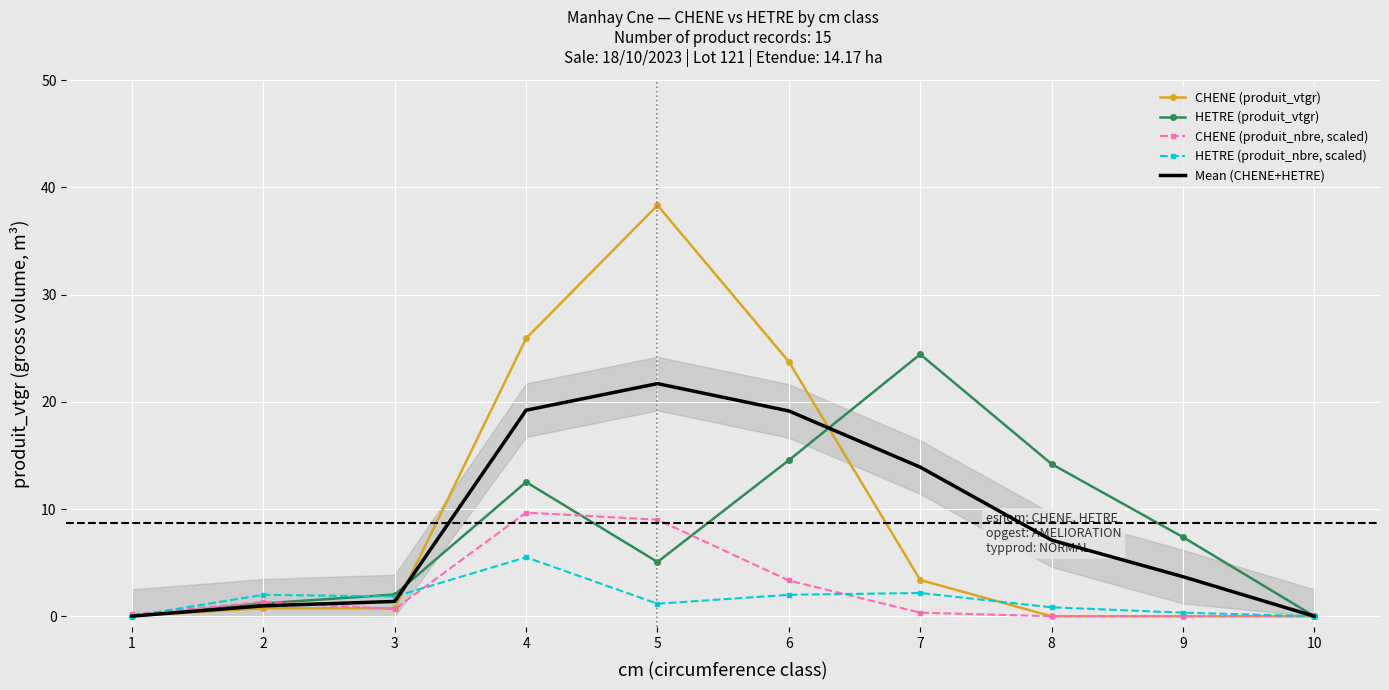

What are all the series names shown in the legend?

CHENE (produit_vtgr), HETRE (produit_vtgr), CHENE (produit_nbre, scaled), HETRE (produit_nbre, scaled), Mean (CHENE+HETRE)